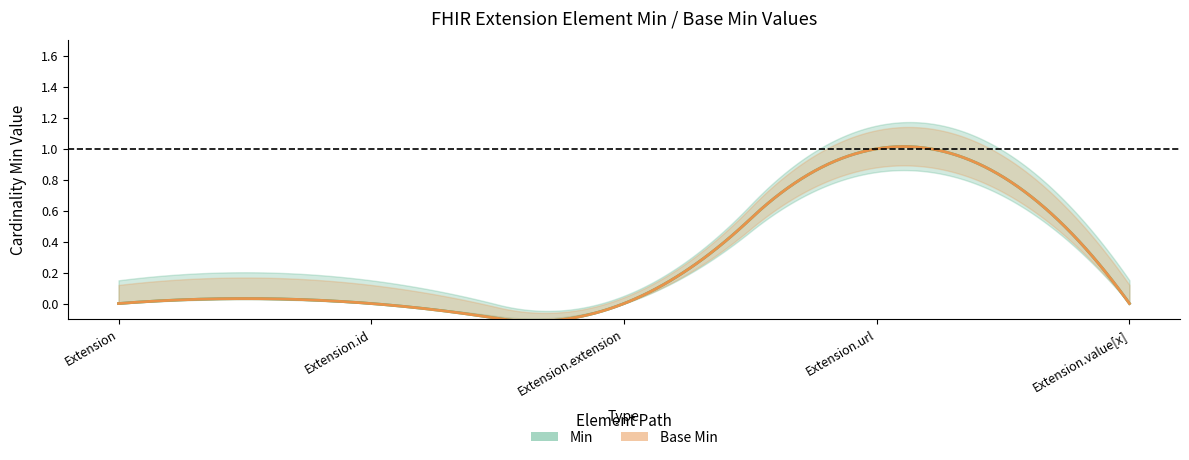

Count the number of data series in this chart.

2